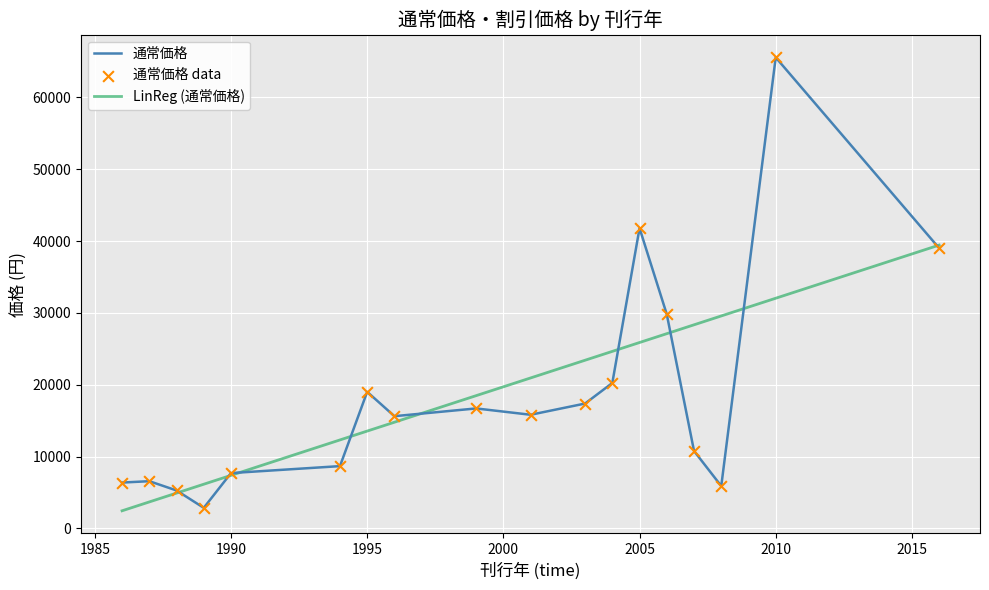

What is the highest value of the LinReg (通常価格) series?

39436.3